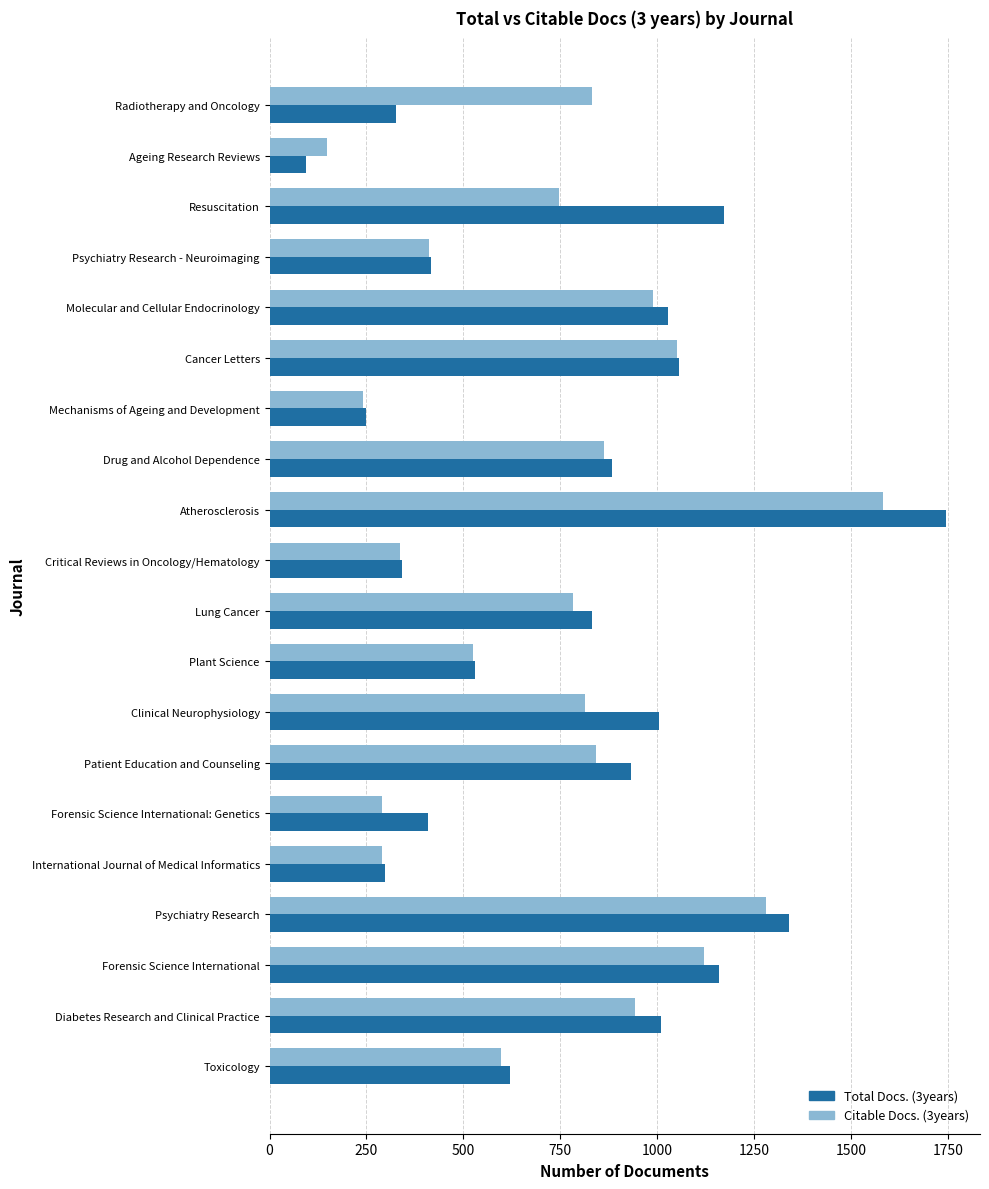

What is the lowest value of the Citable Docs. (3years) series?

148